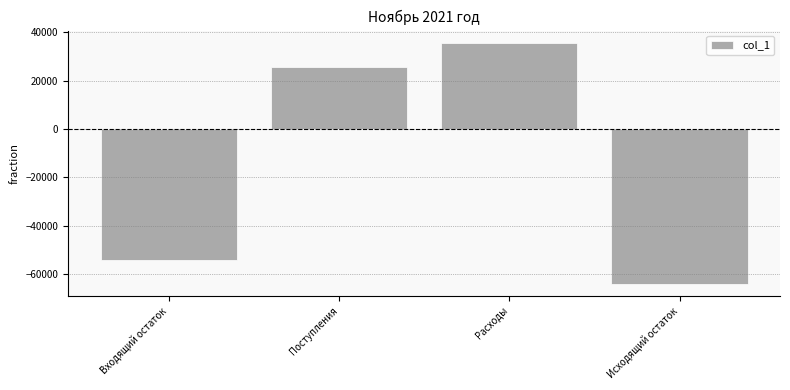

What is the ratio of the value at Поступления to the value at Расходы?

0.7